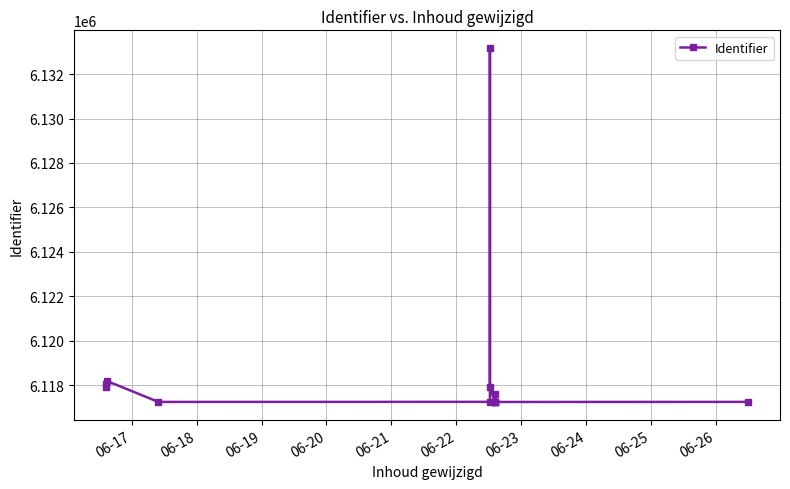

Between 06-21 and 06-19, which is larger?

06-19